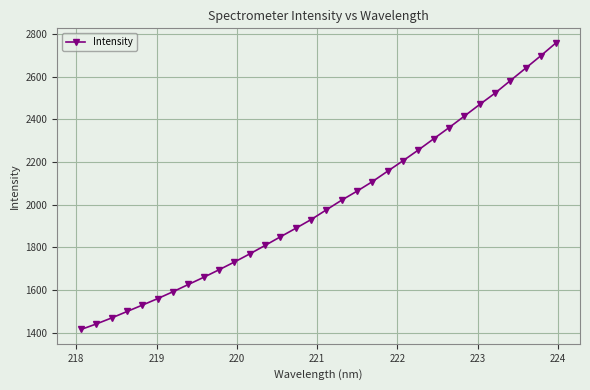

What is the value of the 6th point from the left?

1559.7